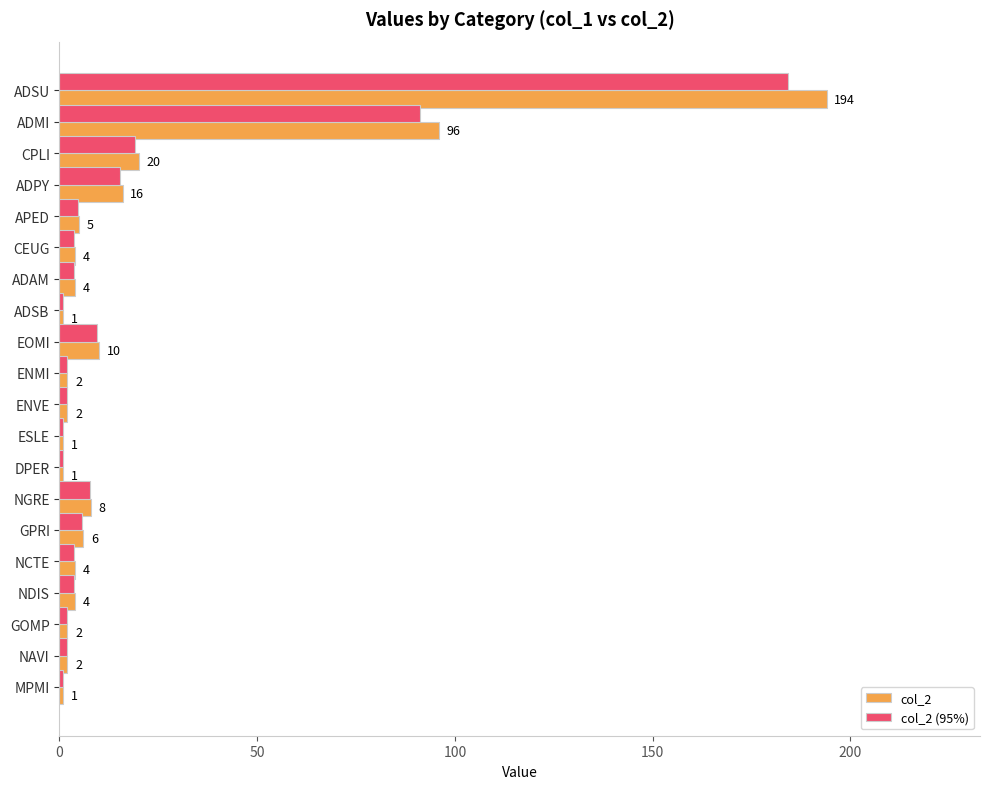

Which series has the widest spread of values?

col_2